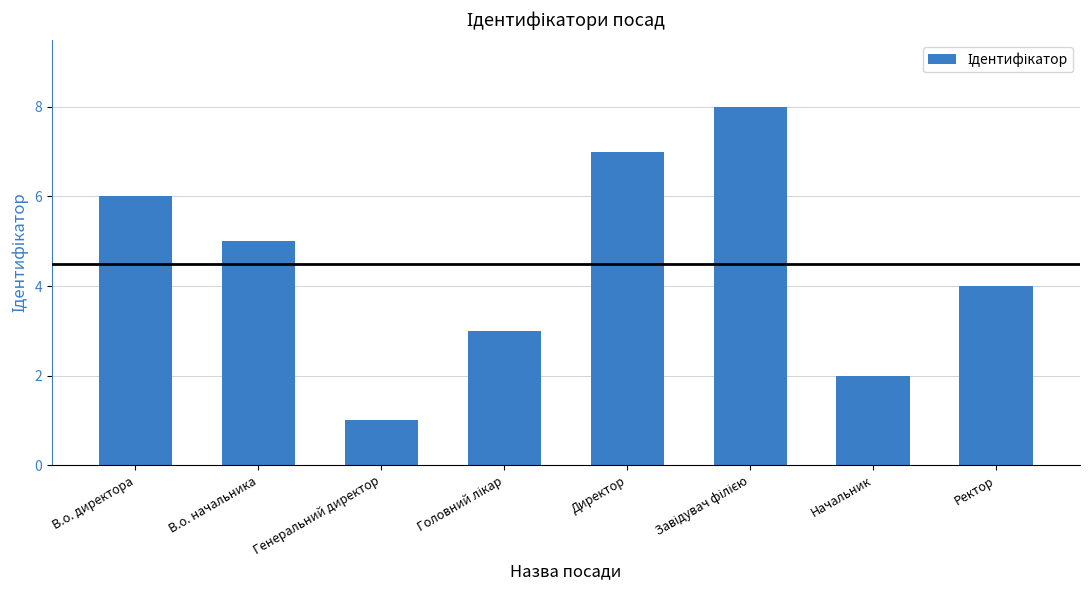

How many series are shown in this chart?

1